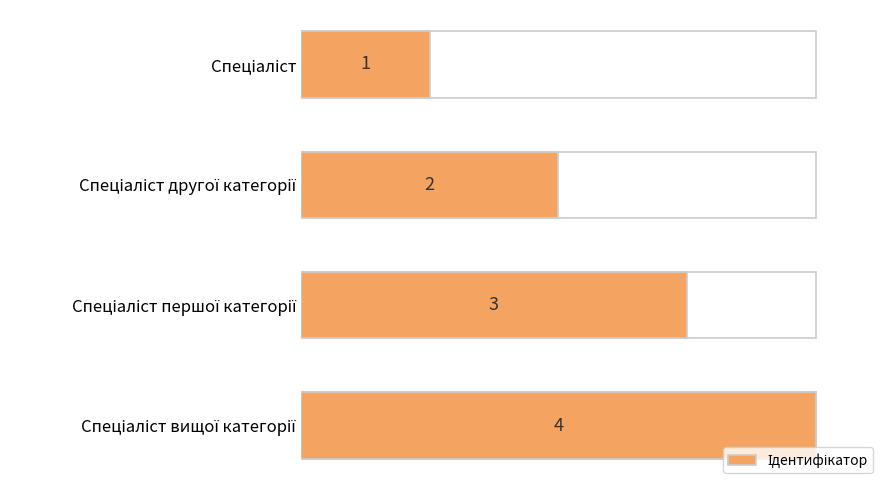

What is the value of the 2nd bar from the left?

2